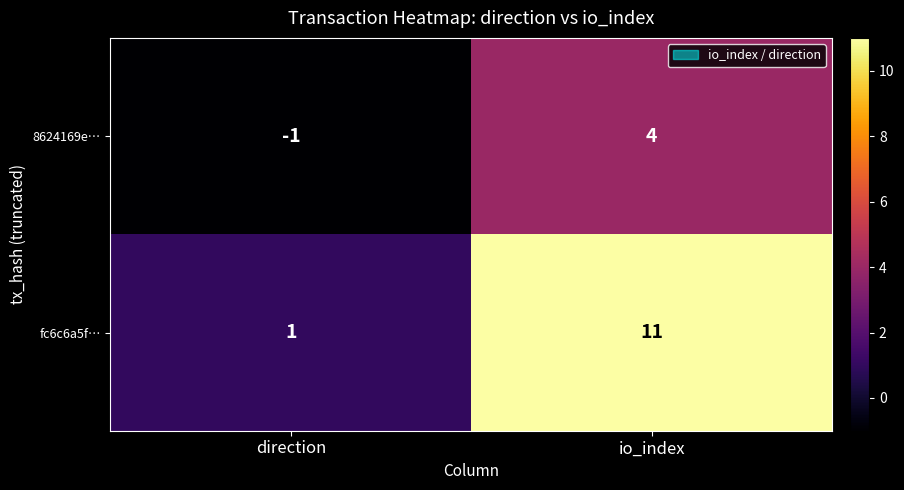

Where is fc6c6a5f… nearest to the value 6?

direction